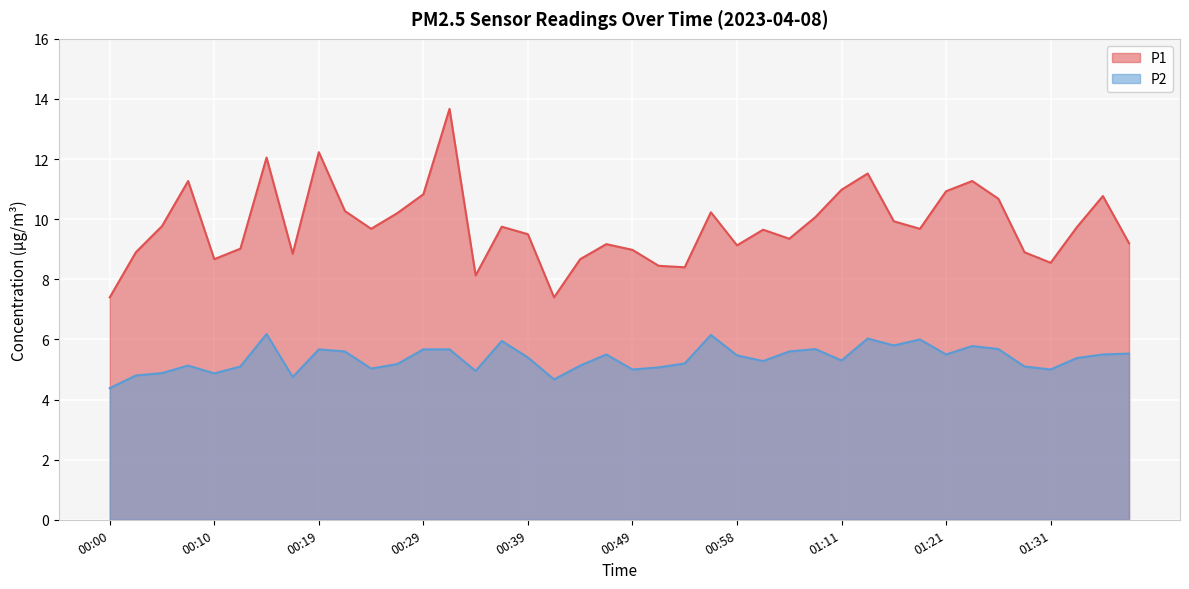

Reading left to right, list all the values displayed in this chart.

P1: 00:00=7.4	00:03=8.9	00:05=9.8	00:07=11.3	00:10=8.7	00:12=9.0	00:15=12.1	00:17=8.8	00:19=12.2	00:22=10.3	00:24=9.7	00:27=10.2	00:29=10.8	00:32=13.7	00:34=8.1	00:36=9.8	00:39=9.5	00:41=7.4	00:44=8.7	00:46=9.2	00:49=9.0	00:51=8.4	00:53=8.4	00:56=10.2	00:58=9.1	01:01=9.7	01:04=9.3	01:09=10.1	01:11=11.0	01:14=11.5	01:16=9.9	01:19=9.7	01:21=10.9	01:24=11.3	01:26=10.7	01:29=8.9	01:31=8.6	01:34=9.7	01:36=10.8	01:39=9.2
P2: 00:00=4.4	00:03=4.8	00:05=4.9	00:07=5.1	00:10=4.9	00:12=5.1	00:15=6.2	00:17=4.8	00:19=5.7	00:22=5.6	00:24=5.0	00:27=5.2	00:29=5.7	00:32=5.7	00:34=5.0	00:36=6.0	00:39=5.4	00:41=4.7	00:44=5.1	00:46=5.5	00:49=5.0	00:51=5.1	00:53=5.2	00:56=6.2	00:58=5.5	01:01=5.3	01:04=5.6	01:09=5.7	01:11=5.3	01:14=6.0	01:16=5.8	01:19=6.0	01:21=5.5	01:24=5.8	01:26=5.7	01:29=5.1	01:31=5.0	01:34=5.4	01:36=5.5	01:39=5.5